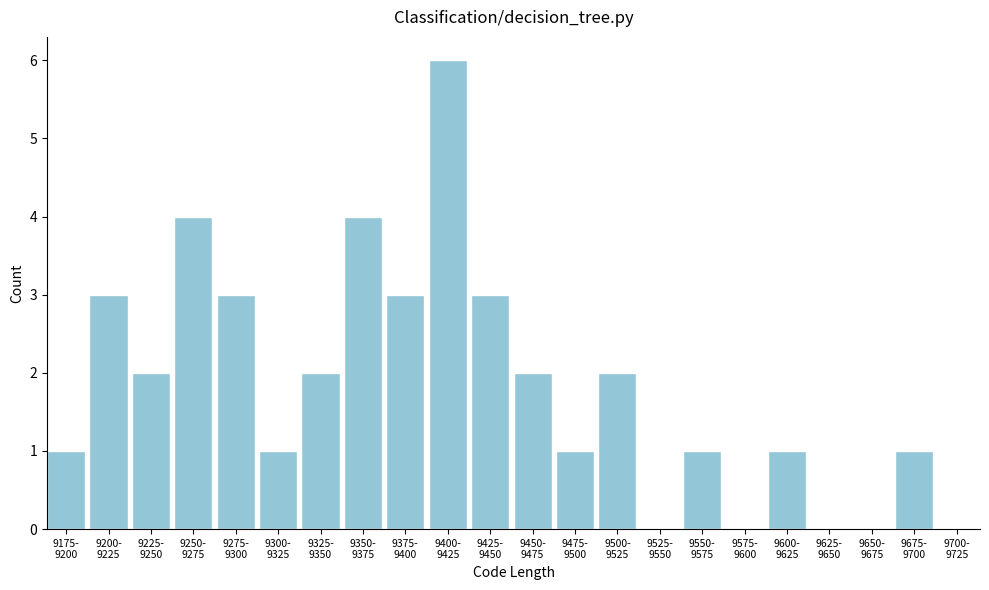

What is the sum of all values?

40